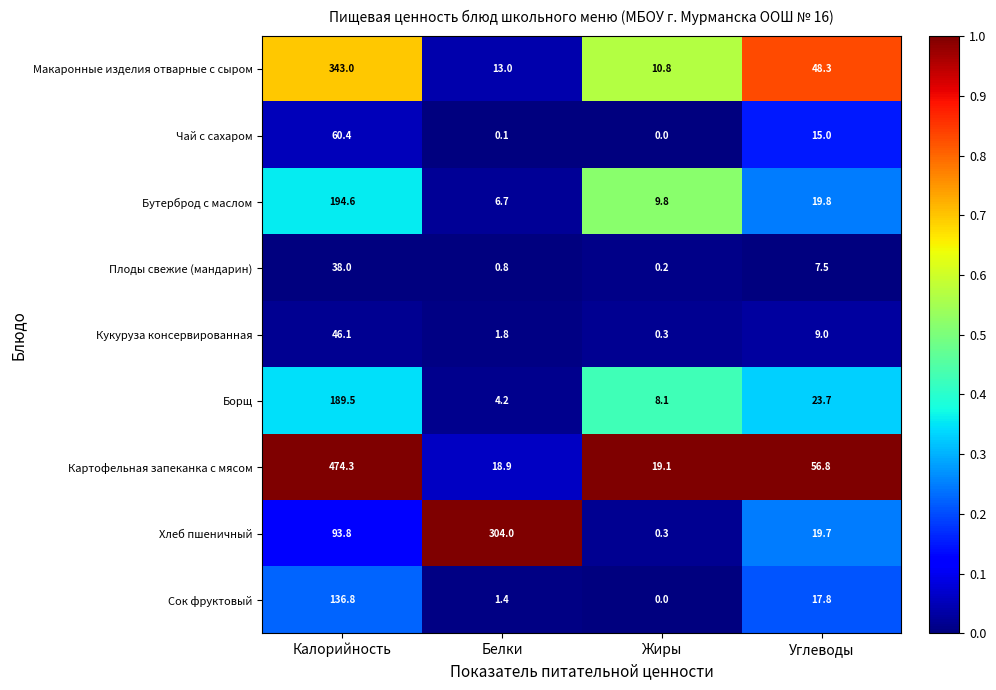

At how many categories does at least one series exceed 0?

4